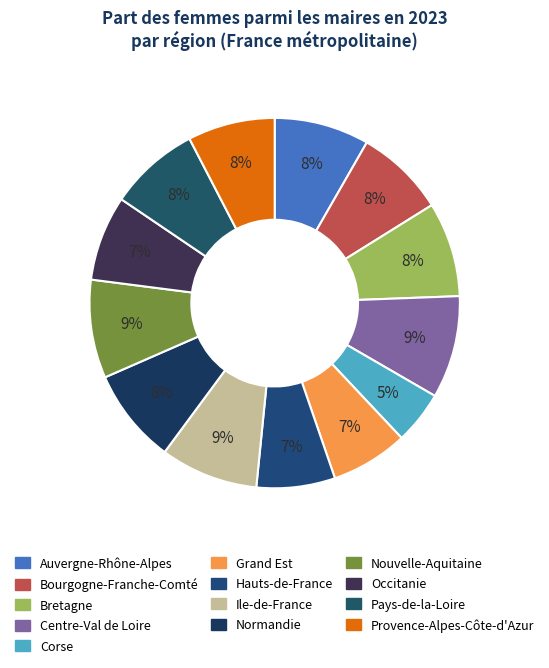

Count the number of slices in the pie.

13